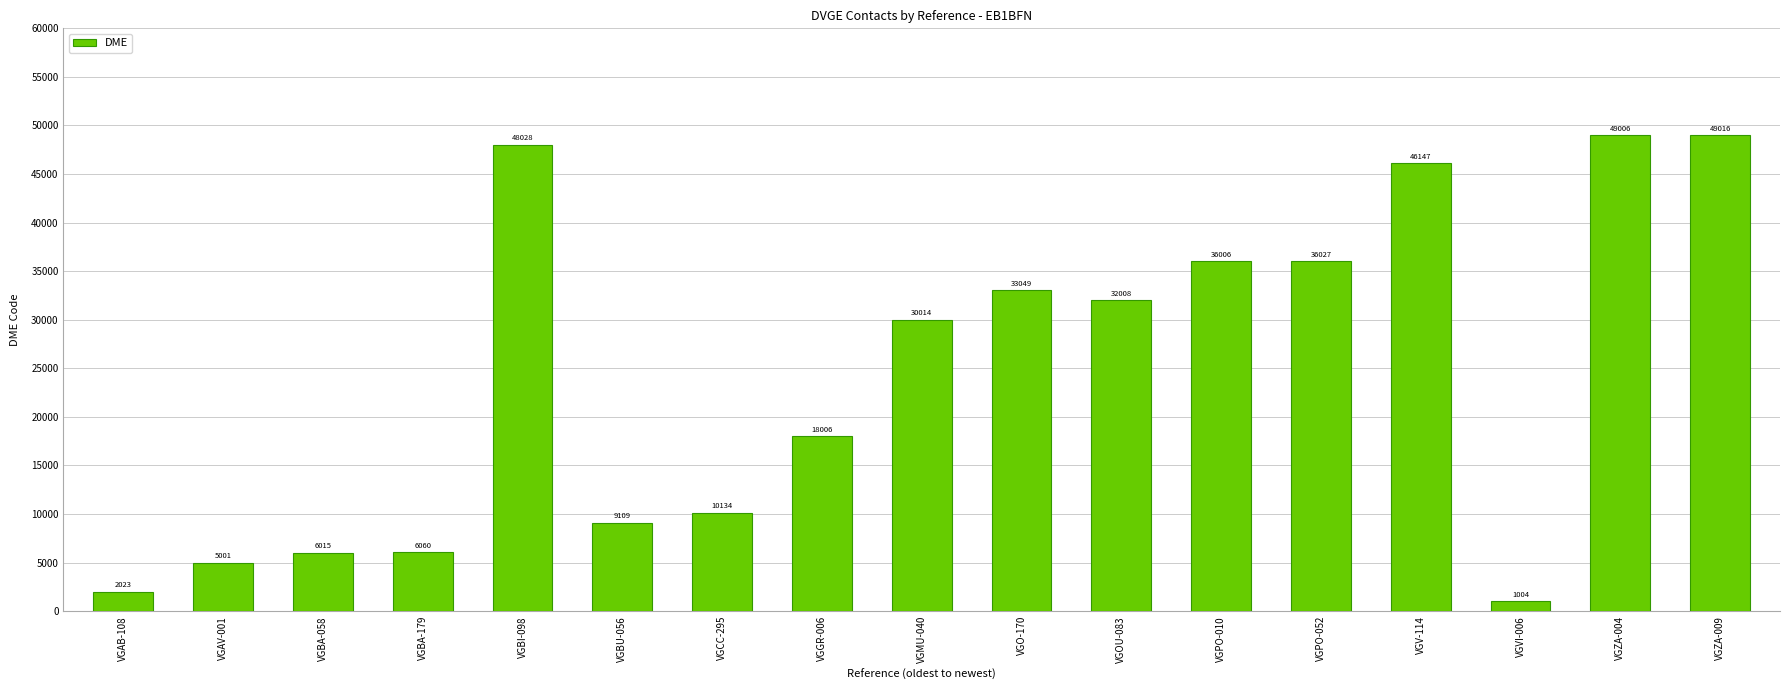

True or false: the data shows 3321 at VGCC-295.

False